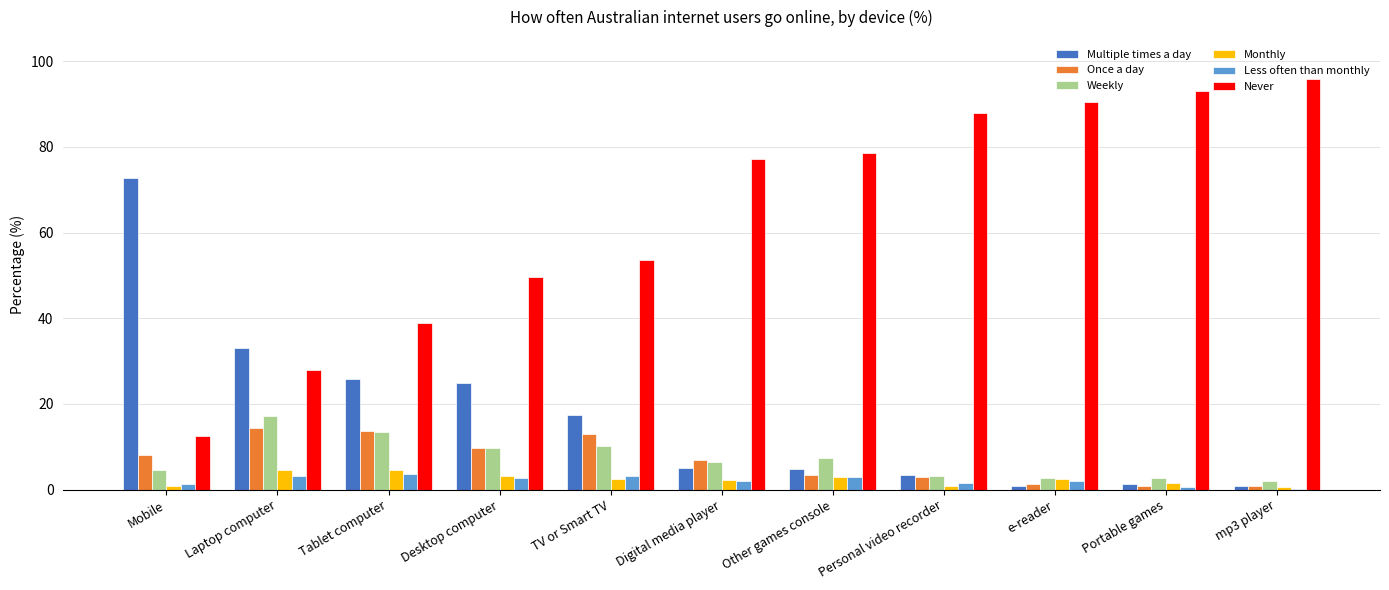

True or false: Less often than monthly has a value of 2.8 at Desktop computer.

True